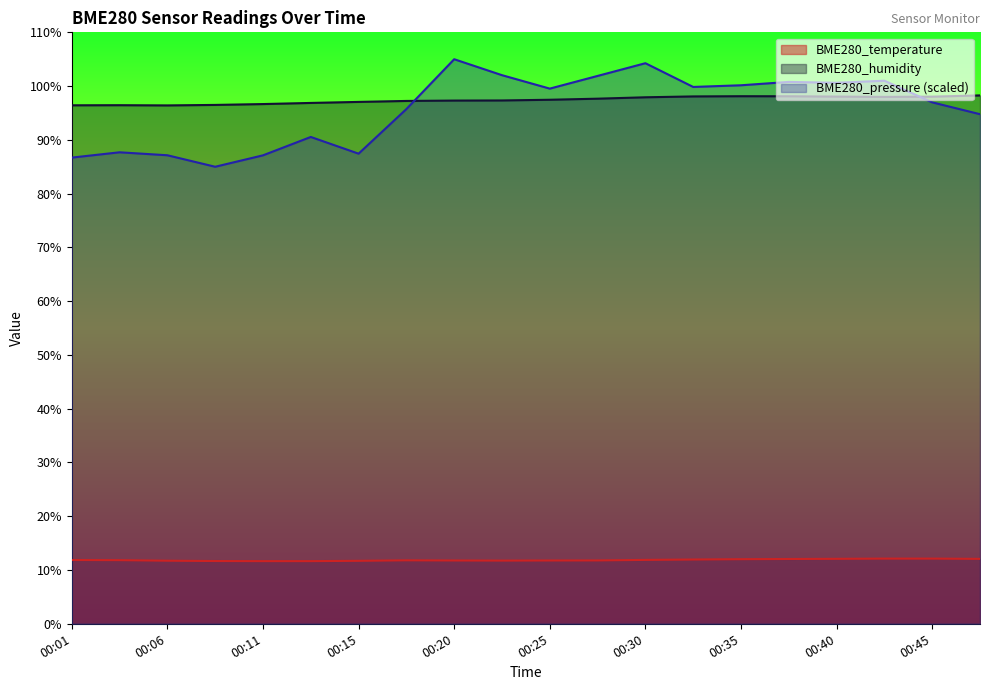

What are all the series names shown in the legend?

BME280_temperature, BME280_humidity, BME280_pressure (scaled)